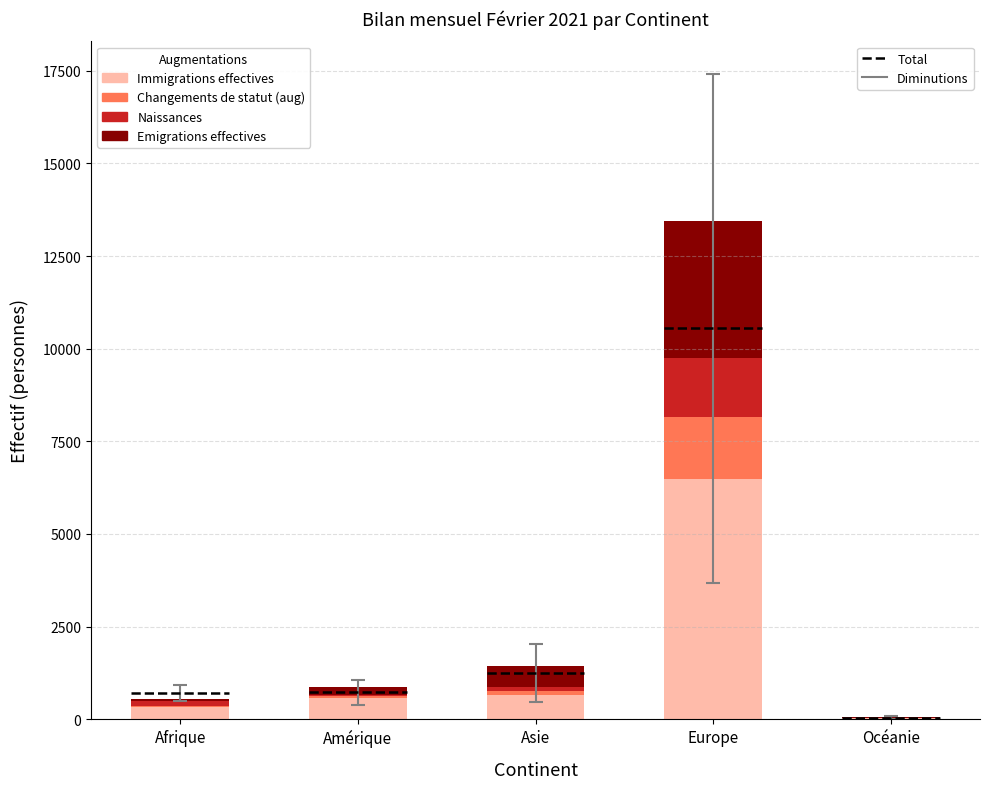

What is the difference between the Naissances values at Europe and Océanie?

1603